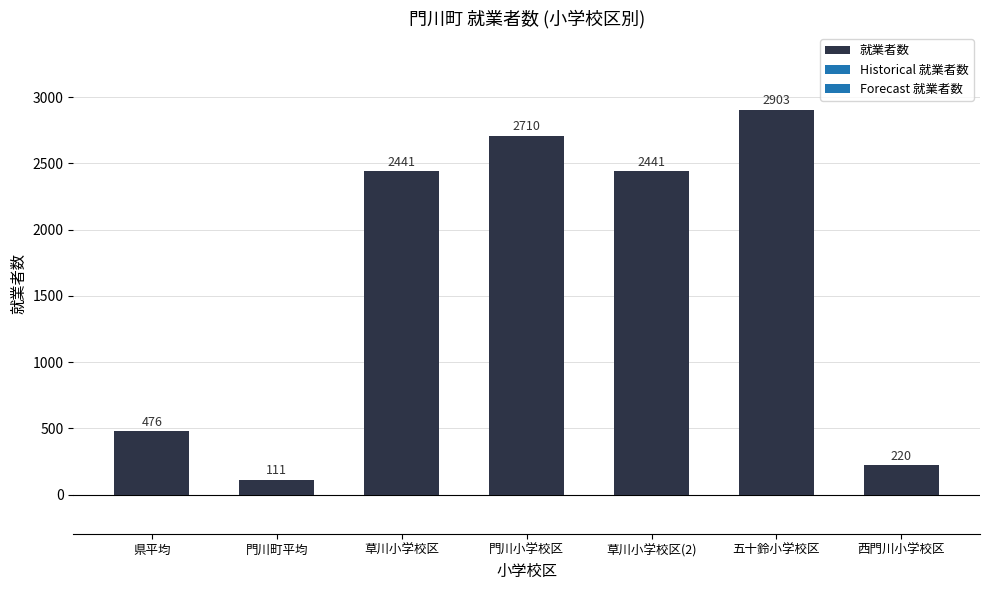

How many series are shown in this chart?

1